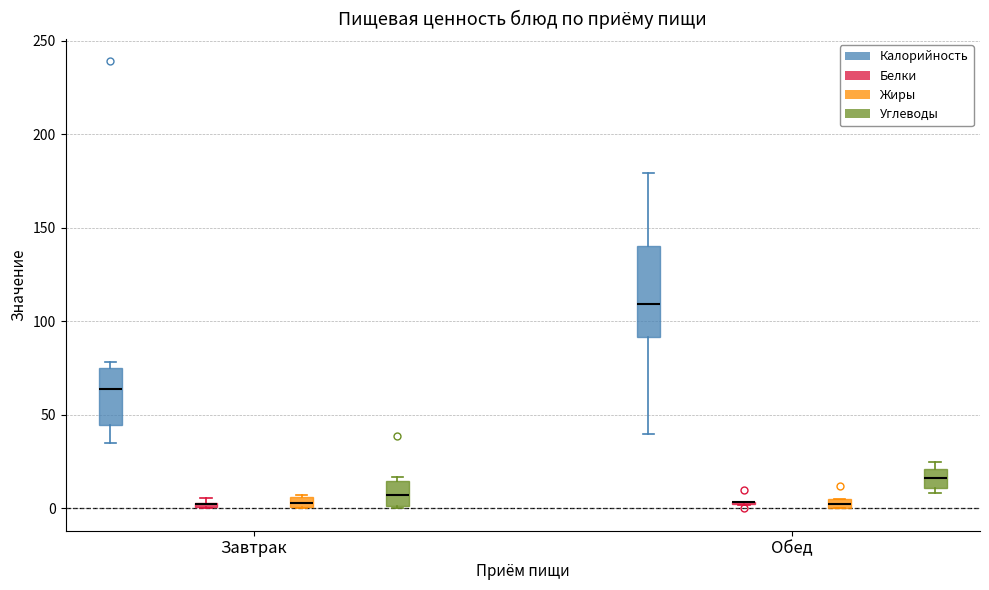

Which box is the tallest, from its lower edge to its upper edge?

Обед (Калорийность)